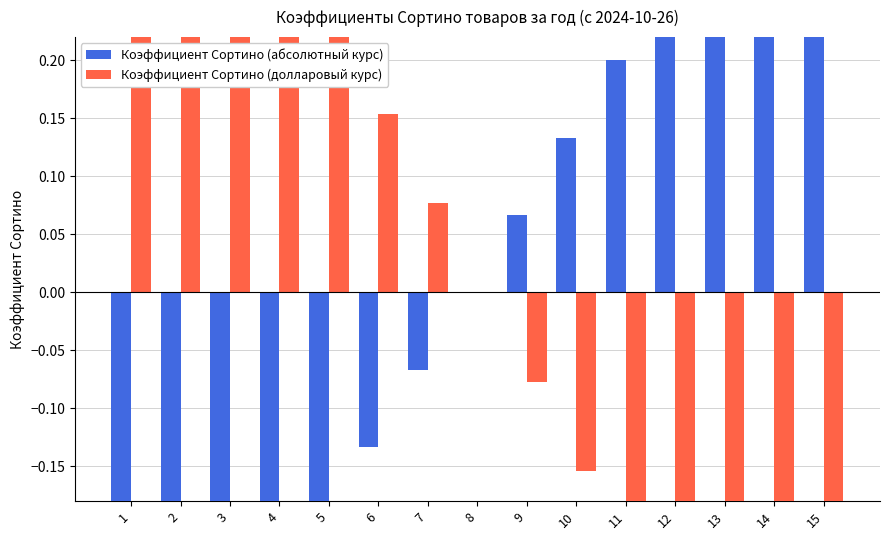

Reading left to right, list all the values displayed in this chart.

Коэффициент Сортино (абсолютный курс): -0.5	-0.4	-0.3	-0.3	-0.2	-0.1	-0.1	0.0	0.1	0.1	0.2	0.3	0.3	0.4	0.5
Коэффициент Сортино (долларовый курс): 0.5	0.5	0.4	0.3	0.2	0.2	0.1	0.0	-0.1	-0.2	-0.2	-0.3	-0.4	-0.5	-0.5